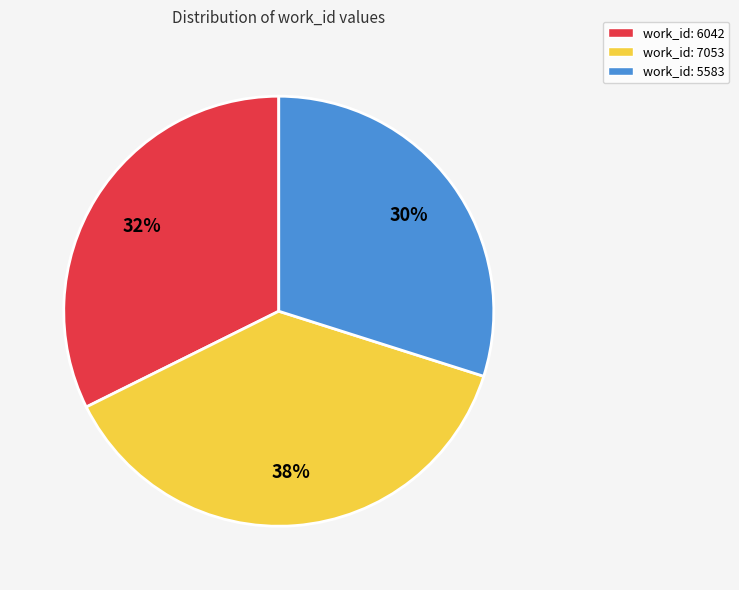

Which slice is the smallest?

work_id: 5583